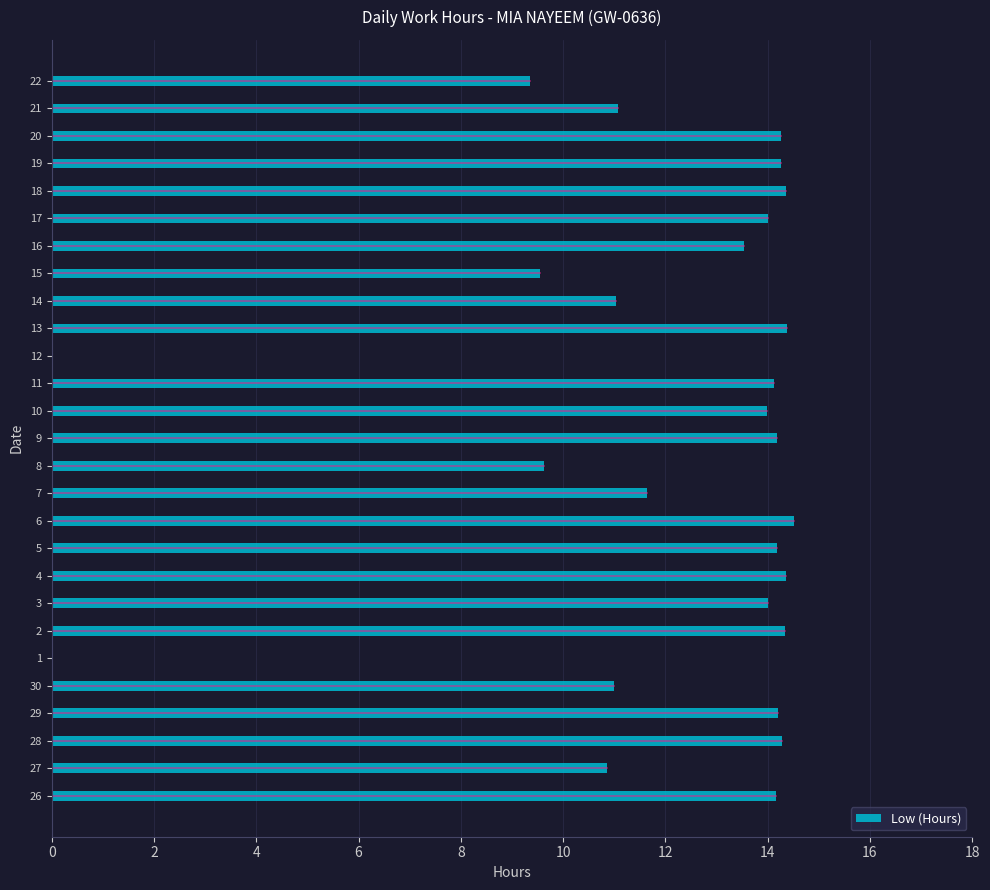

What is the maximum value shown in the chart?

14.5